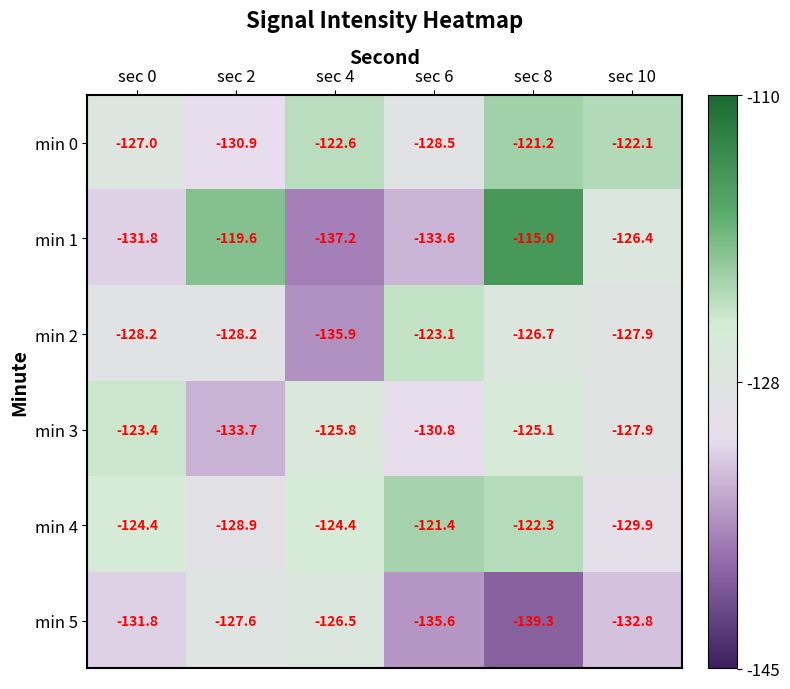

True or false: min 4 has a value of -121.4 at sec 6.

True